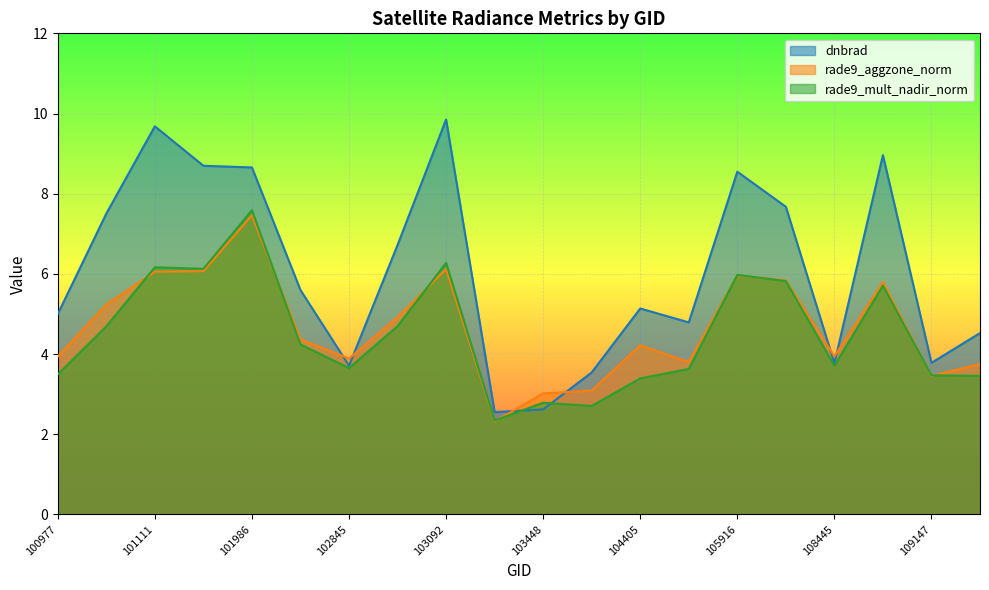

True or false: dnbrad has more than 1 interior local peaks.

True